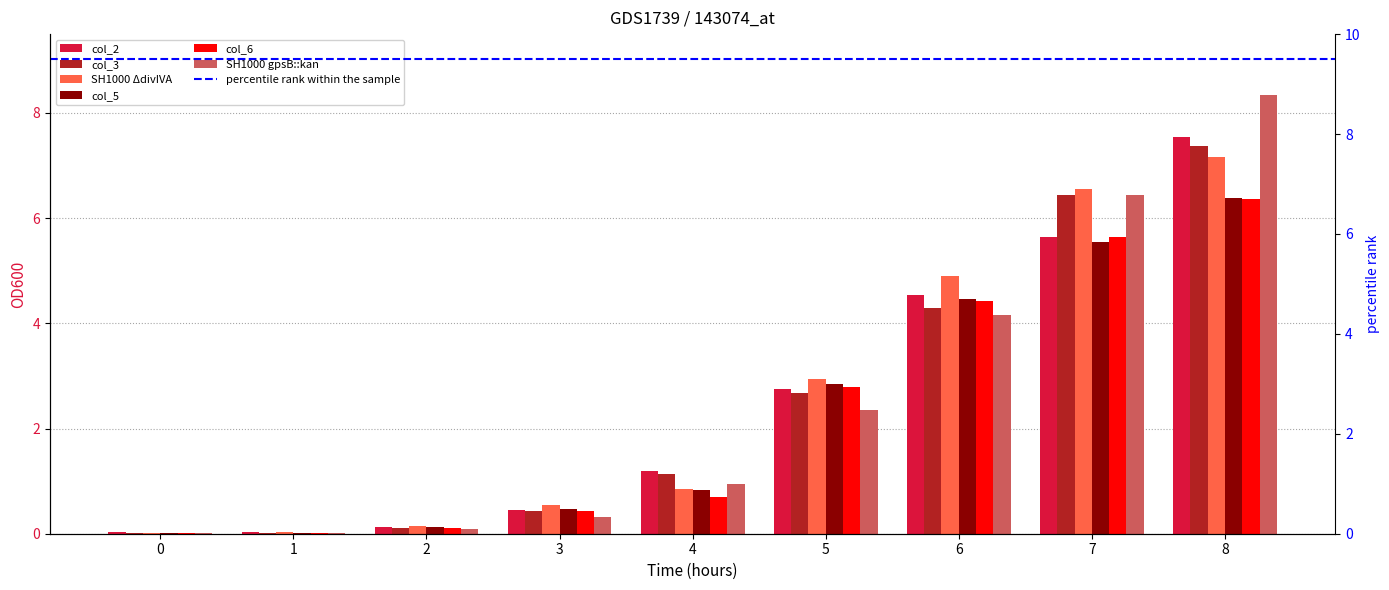

The col_3 series shows 2.3 at 6. True or false?

False